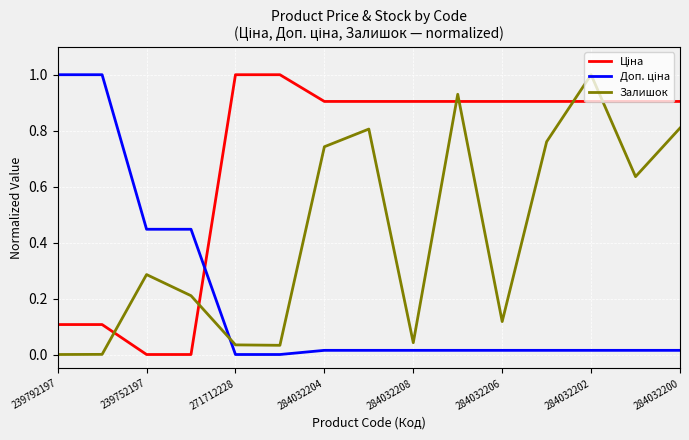

Is it true that Залишок equals 0.3 at 284032200?

False